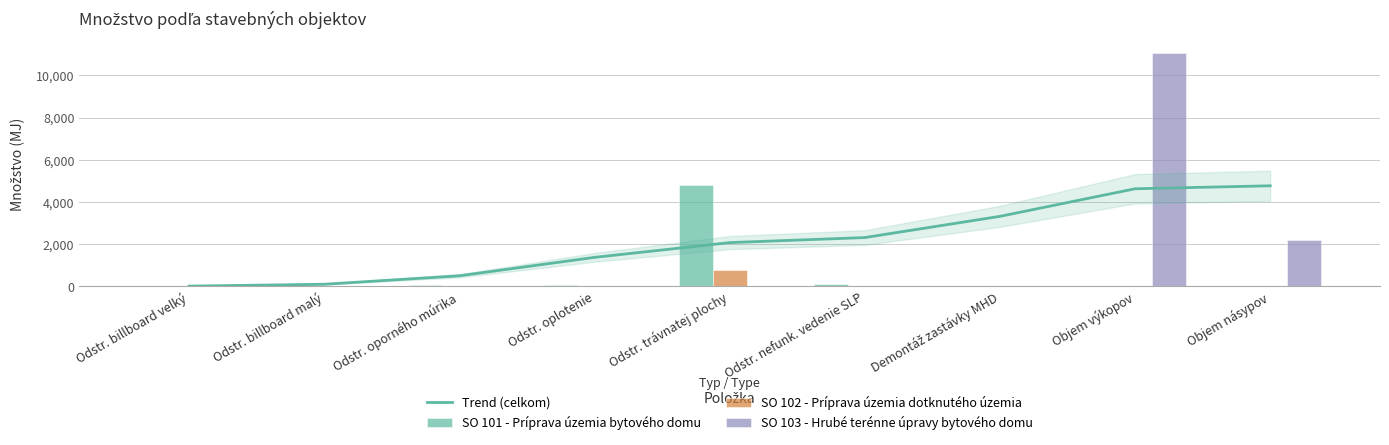

Reading left to right, what are all the values shown in this chart?

Trend (celkom): Odstr. billboard velký=16.6	Odstr. billboard malý=105.6	Odstr. oporného múrika=506.4	Odstr. oplotenie=1379.3	Odstr. trávnatej plochy=2078.7	Odstr. nefunk. vedenie SLP=2317.9	Demontáž zastávky MHD=3322.9	Objem výkopov=4630.2	Objem násypov=4770.9
SO 101 - Príprava územia bytového domu: Odstr. billboard velký=0.0	Odstr. billboard malý=0.0	Odstr. oporného múrika=67.4	Odstr. oplotenie=49.3	Odstr. trávnatej plochy=4830.0	Odstr. nefunk. vedenie SLP=118.0	Demontáž zastávky MHD=0.0	Objem výkopov=0.0	Objem násypov=0.0
SO 102 - Príprava územia dotknutého územia: Odstr. billboard velký=0.0	Odstr. billboard malý=2.0	Odstr. oporného múrika=11.3	Odstr. oplotenie=0.0	Odstr. trávnatej plochy=789.4	Odstr. nefunk. vedenie SLP=0.0	Demontáž zastávky MHD=1.0	Objem výkopov=0.0	Objem násypov=0.0
SO 103 - Hrubé terénne úpravy bytového domu: Odstr. billboard velký=0.0	Odstr. billboard malý=0.0	Odstr. oporného múrika=0.0	Odstr. oplotenie=0.0	Odstr. trávnatej plochy=0.0	Odstr. nefunk. vedenie SLP=0.0	Demontáž zastávky MHD=0.0	Objem výkopov=11068.6	Objem násypov=2191.7